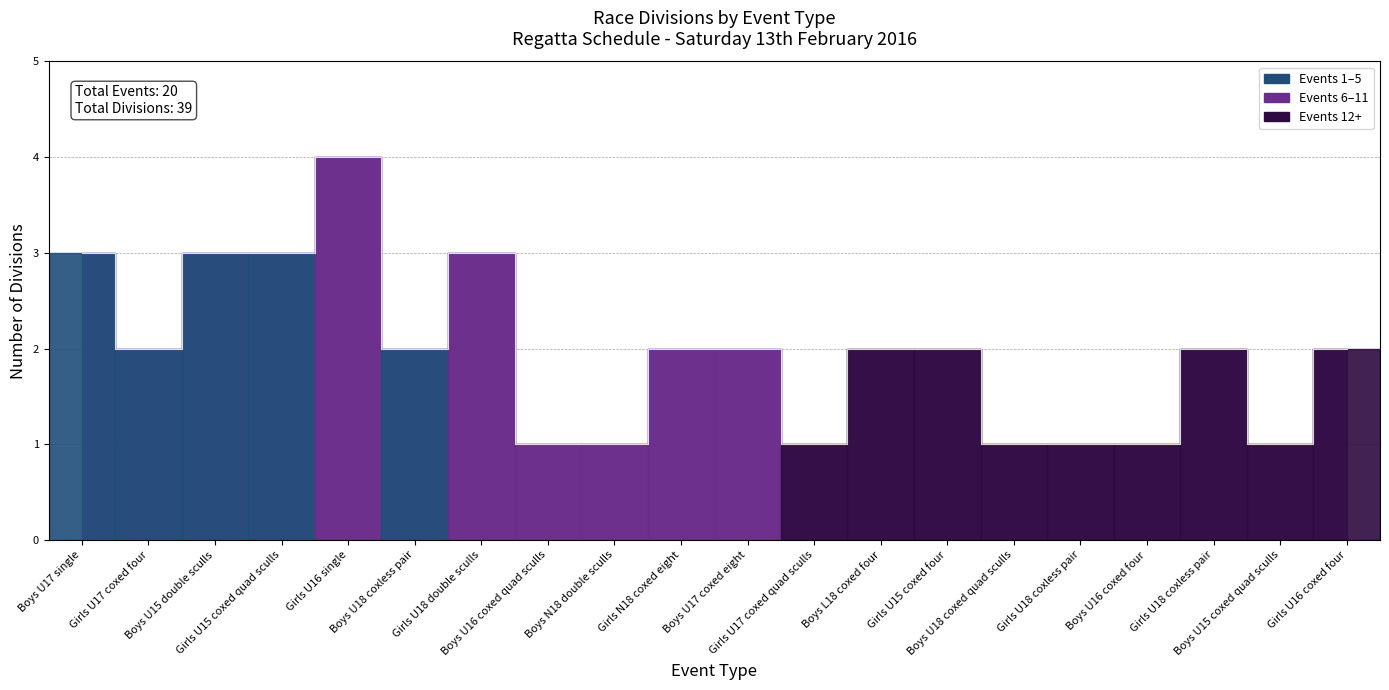

What is the change in value from Girls U17 coxed four to Boys U16 coxed four?

-1